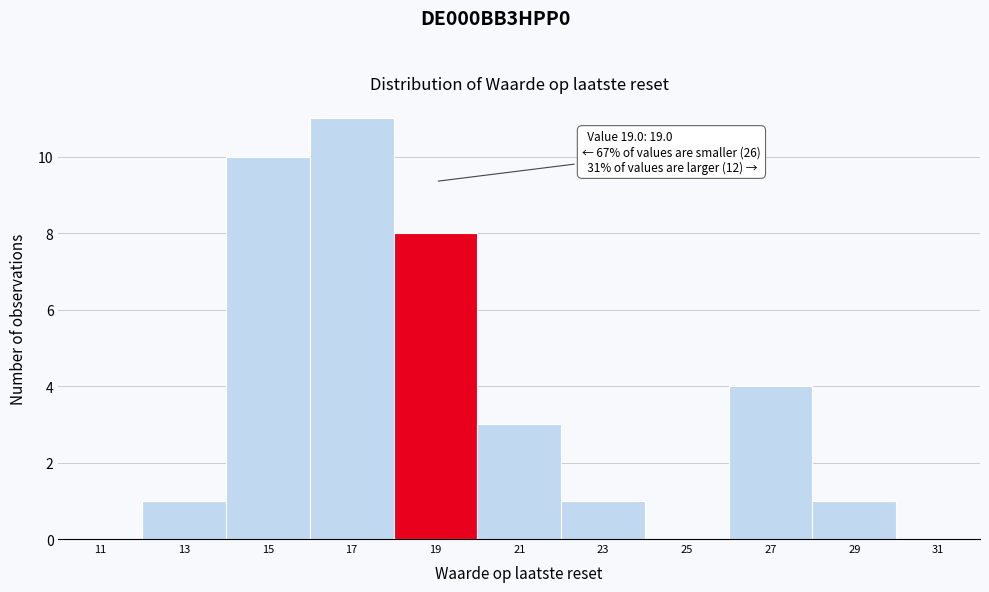

Over which range of the x-axis is the bar tallest?

16 to 18